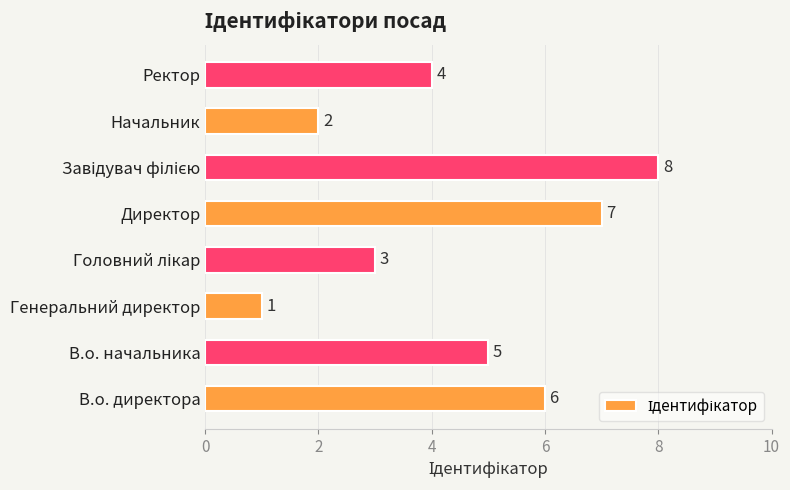

What is the minimum value shown in the chart?

1